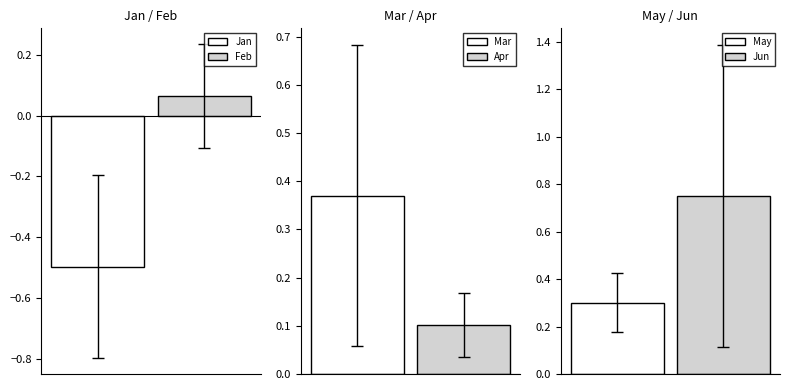

What is the spread (max minus min) of values at pct95?

1.6